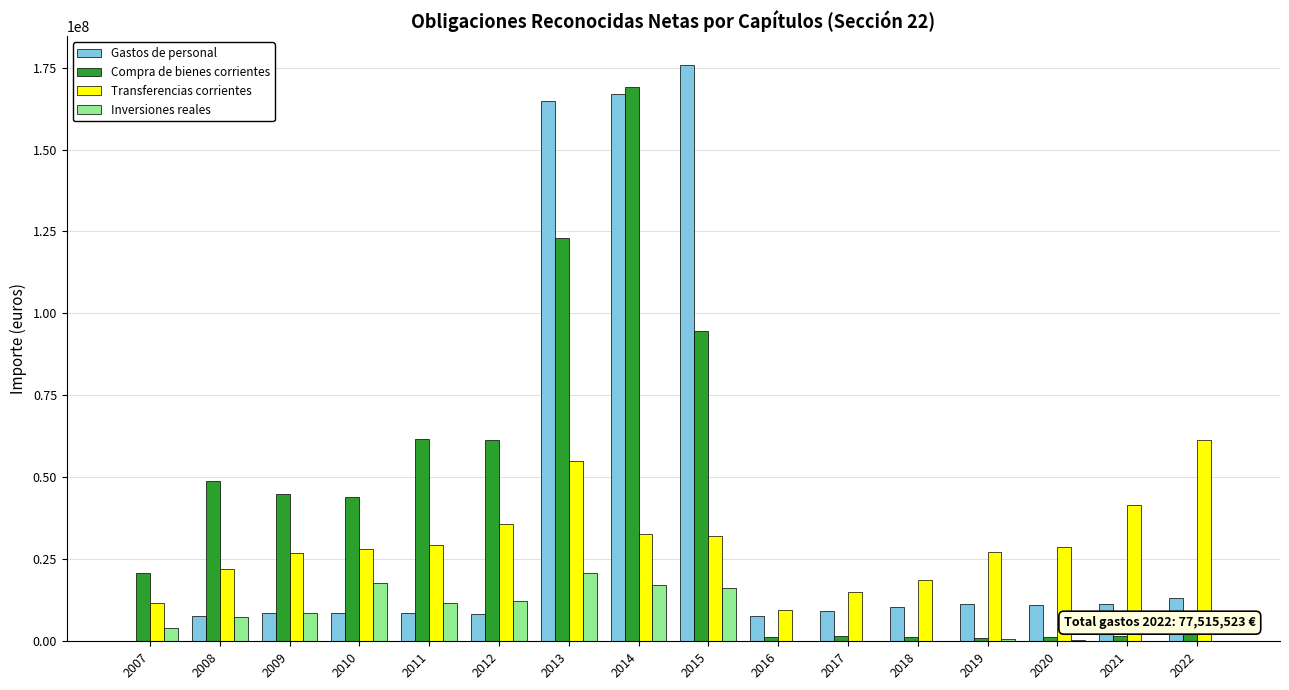

What is the spread (max minus min) of values at 2008?

41346422.5